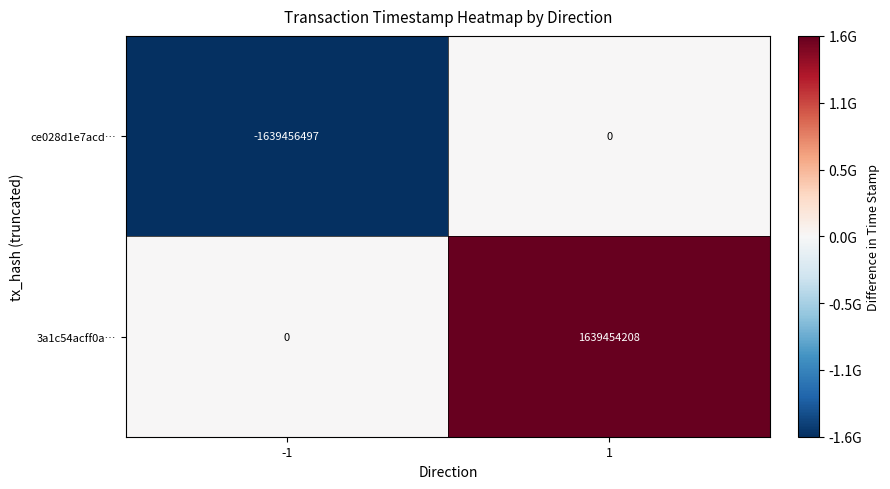

How many distinct data groups are displayed?

2